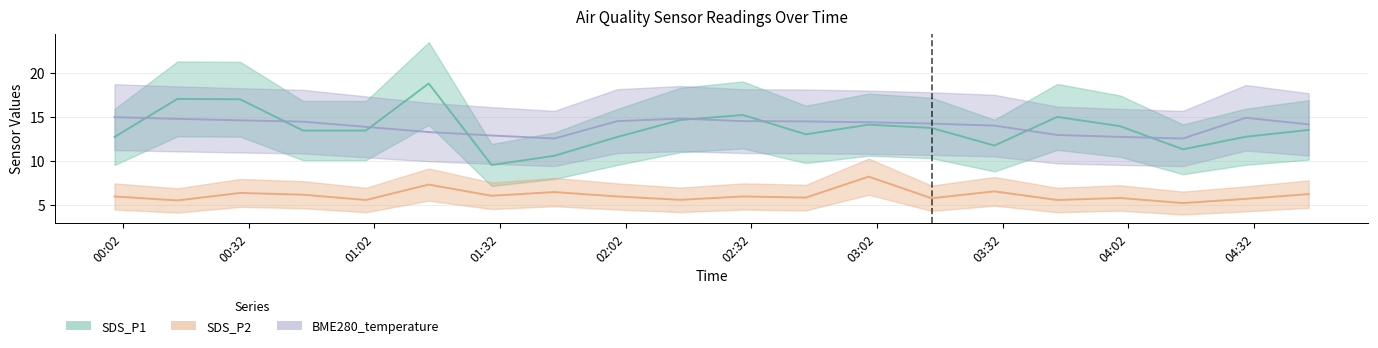

Reading left to right, extract all data points from this chart.

SDS_P1: 2021/06/13 00:00=12.7	2021/06/13 00:15=17.0	2021/06/13 00:30=17.0	2021/06/13 00:45=13.4	2021/06/13 01:00=13.4	2021/06/13 01:15=18.8	2021/06/13 01:30=9.5	2021/06/13 01:45=10.6	2021/06/13 02:00=12.7	2021/06/13 02:15=14.6	2021/06/13 02:30=15.2	2021/06/13 02:45=13.0	2021/06/13 03:00=14.1	2021/06/13 03:15=13.7	2021/06/13 03:30=11.7	2021/06/13 03:45=15.0	2021/06/13 04:00=13.9	2021/06/13 04:15=11.3	2021/06/13 04:30=12.7	2021/06/13 04:45=13.5
SDS_P2: 2021/06/13 00:00=6.0	2021/06/13 00:15=5.5	2021/06/13 00:30=6.3	2021/06/13 00:45=6.2	2021/06/13 01:00=5.5	2021/06/13 01:15=7.3	2021/06/13 01:30=6.0	2021/06/13 01:45=6.5	2021/06/13 02:00=6.0	2021/06/13 02:15=5.6	2021/06/13 02:30=6.0	2021/06/13 02:45=5.8	2021/06/13 03:00=8.2	2021/06/13 03:15=5.8	2021/06/13 03:30=6.5	2021/06/13 03:45=5.5	2021/06/13 04:00=5.8	2021/06/13 04:15=5.2	2021/06/13 04:30=5.7	2021/06/13 04:45=6.2
BME280_temperature: 2021/06/13 00:00=14.9	2021/06/13 00:15=14.8	2021/06/13 00:30=14.6	2021/06/13 00:45=14.4	2021/06/13 01:00=13.8	2021/06/13 01:15=13.3	2021/06/13 01:30=12.9	2021/06/13 01:45=12.5	2021/06/13 02:00=14.5	2021/06/13 02:15=14.8	2021/06/13 02:30=14.5	2021/06/13 02:45=14.5	2021/06/13 03:00=14.4	2021/06/13 03:15=14.2	2021/06/13 03:30=14.0	2021/06/13 03:45=12.9	2021/06/13 04:00=12.7	2021/06/13 04:15=12.5	2021/06/13 04:30=14.9	2021/06/13 04:45=14.1